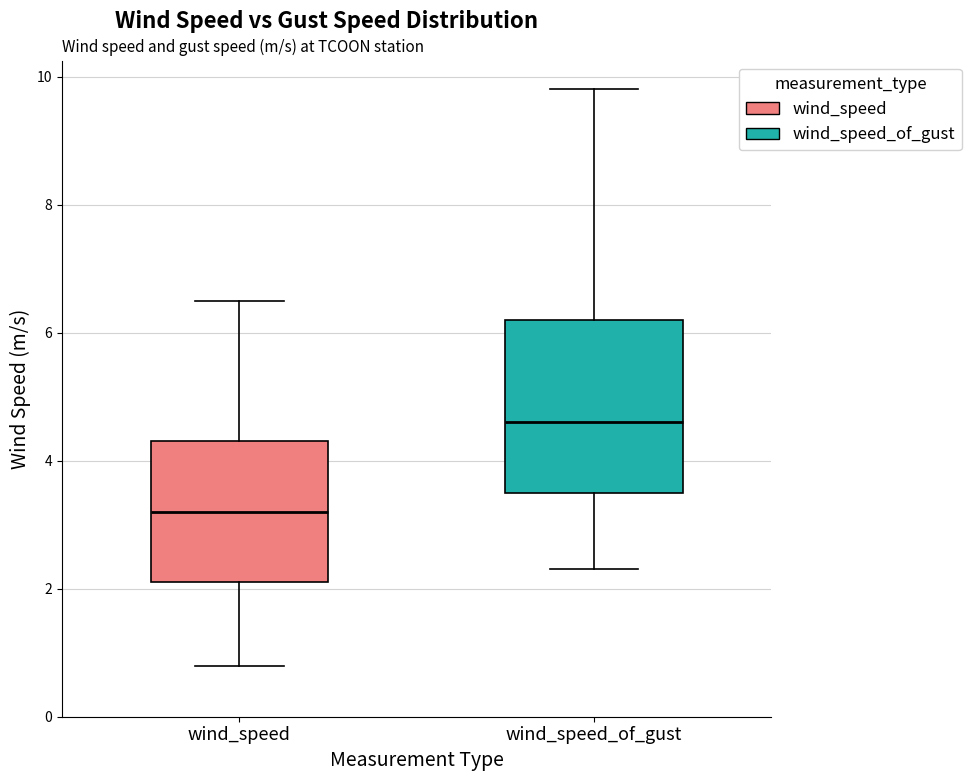

Which box has the lowest median line?

wind_speed